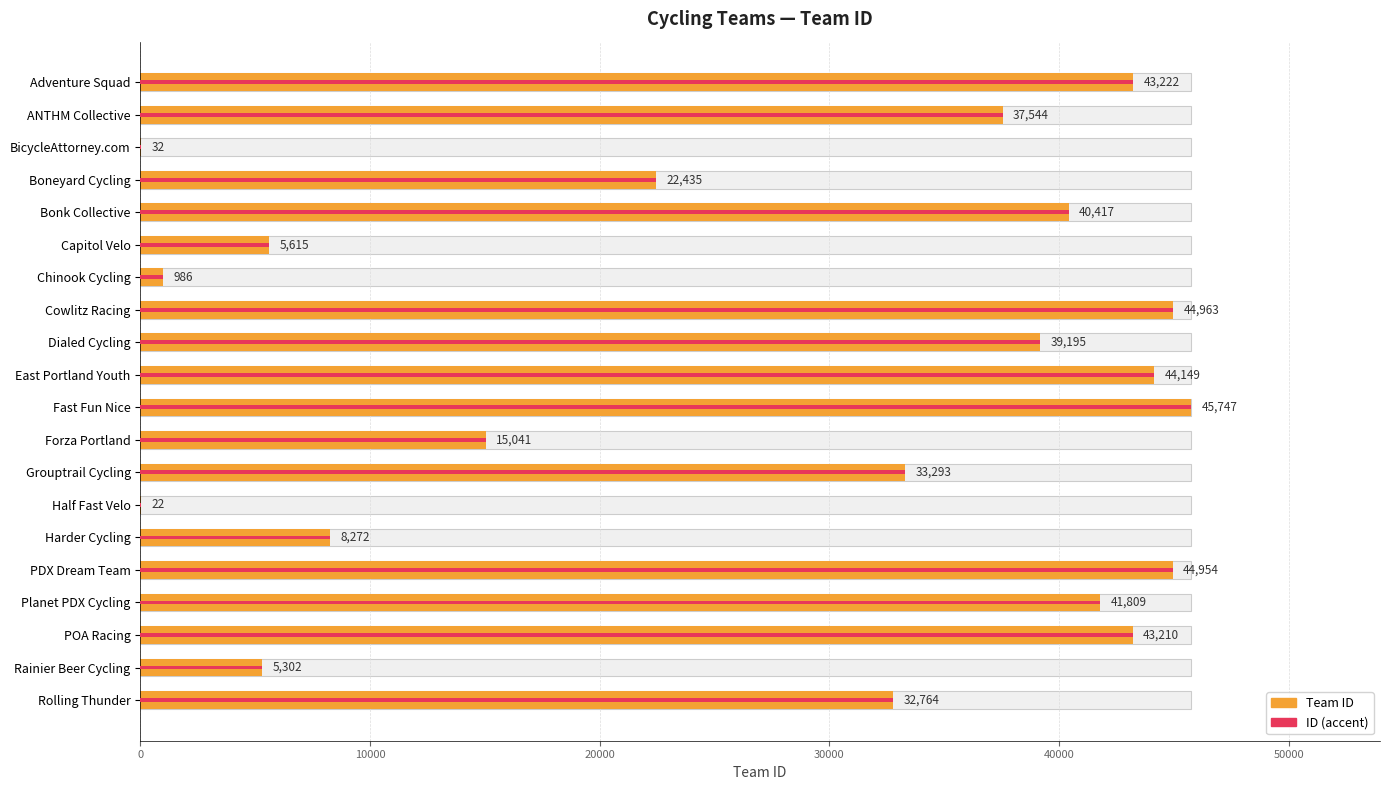

What is the difference between the Team ID values at Planet PDX Cycling and Rolling Thunder?

9045